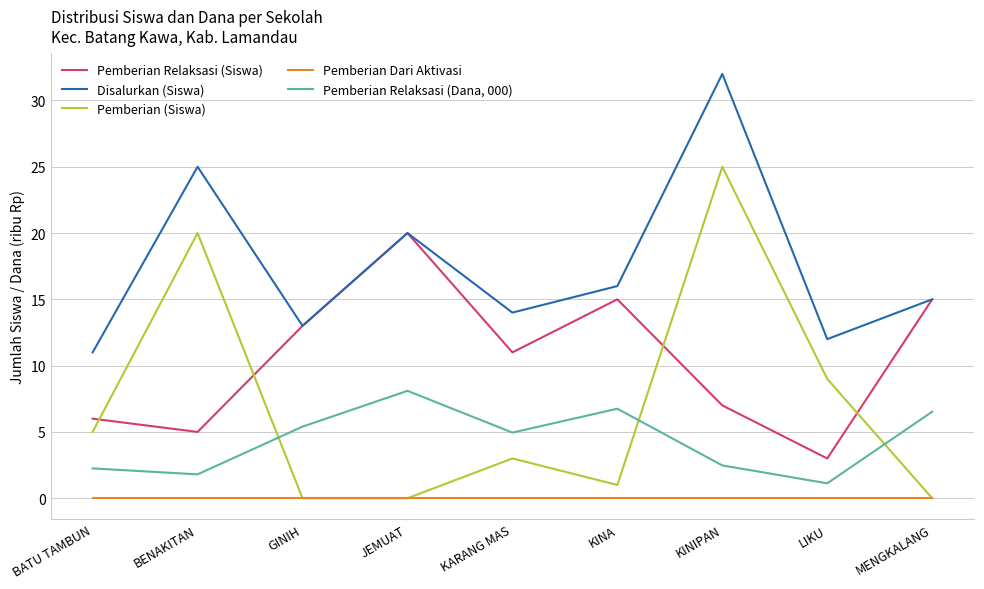

At which category is the sum across all series the highest?

KINIPAN